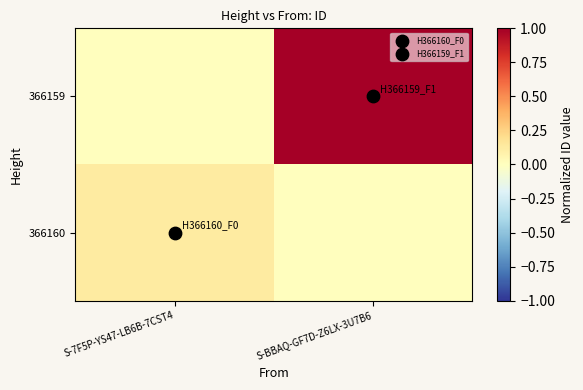

Reading right to left, what are all the values shown in this chart?

366160: S-BBAQ-GF7D-Z6LX-3U7B6=0.0	S-7F5P-YS47-LB6B-7CST4=0.1
366159: S-BBAQ-GF7D-Z6LX-3U7B6=1.0	S-7F5P-YS47-LB6B-7CST4=0.0